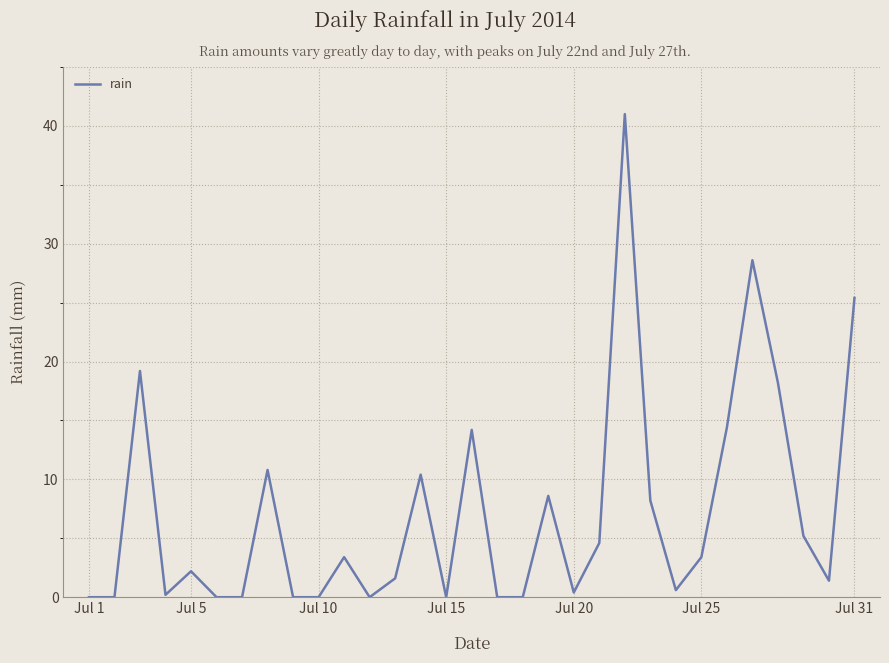

What is the difference between the maximum and minimum values?

41.0